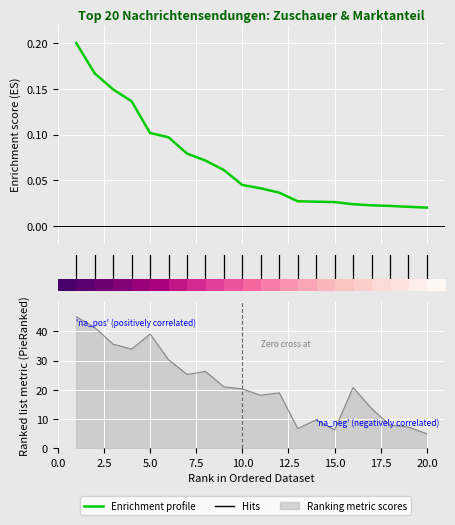

How many categories are shown in the chart?

20